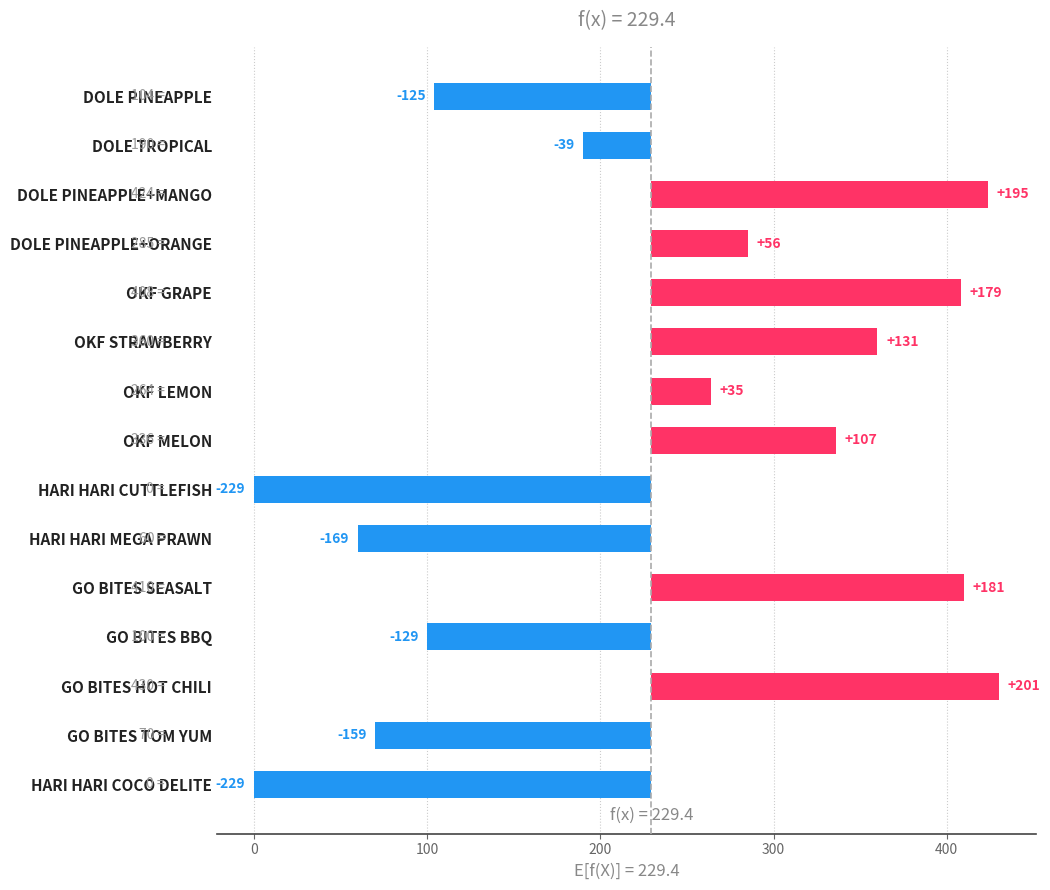

What is the difference between the maximum and minimum values?

430.0